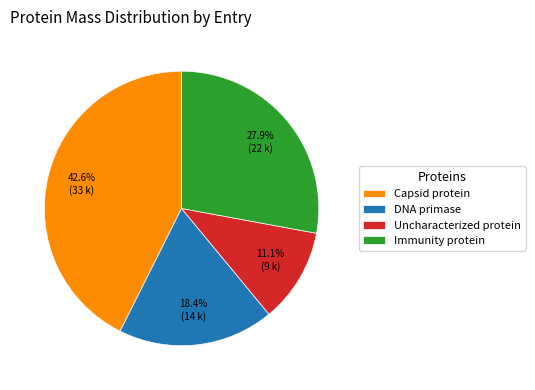

To the nearest percent, what percentage of the pie is Uncharacterized protein?

11%